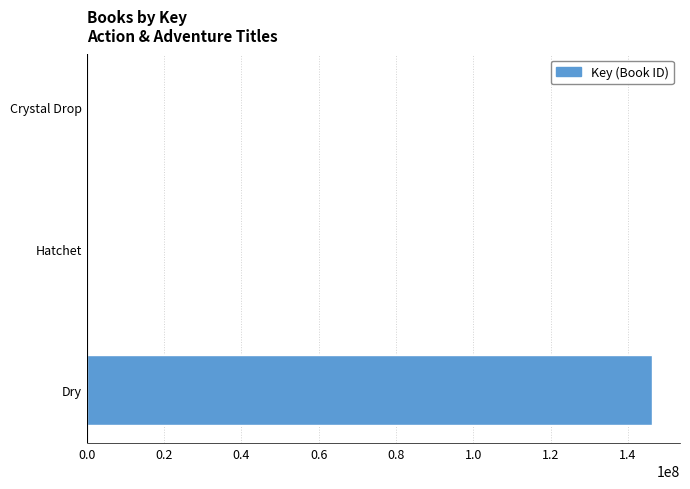

What is the sum of all values?

146820217